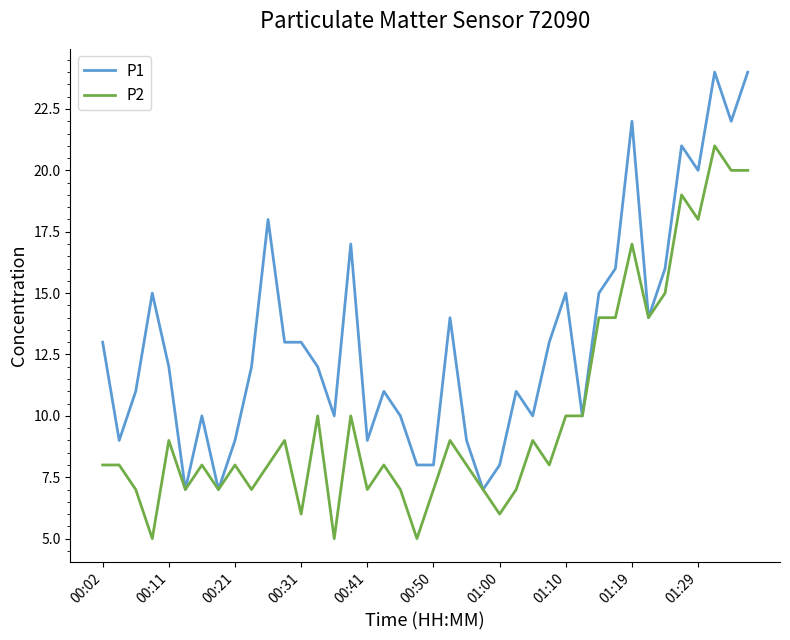

Rank the series by their maximum value, from highest to lowest.

P1, P2